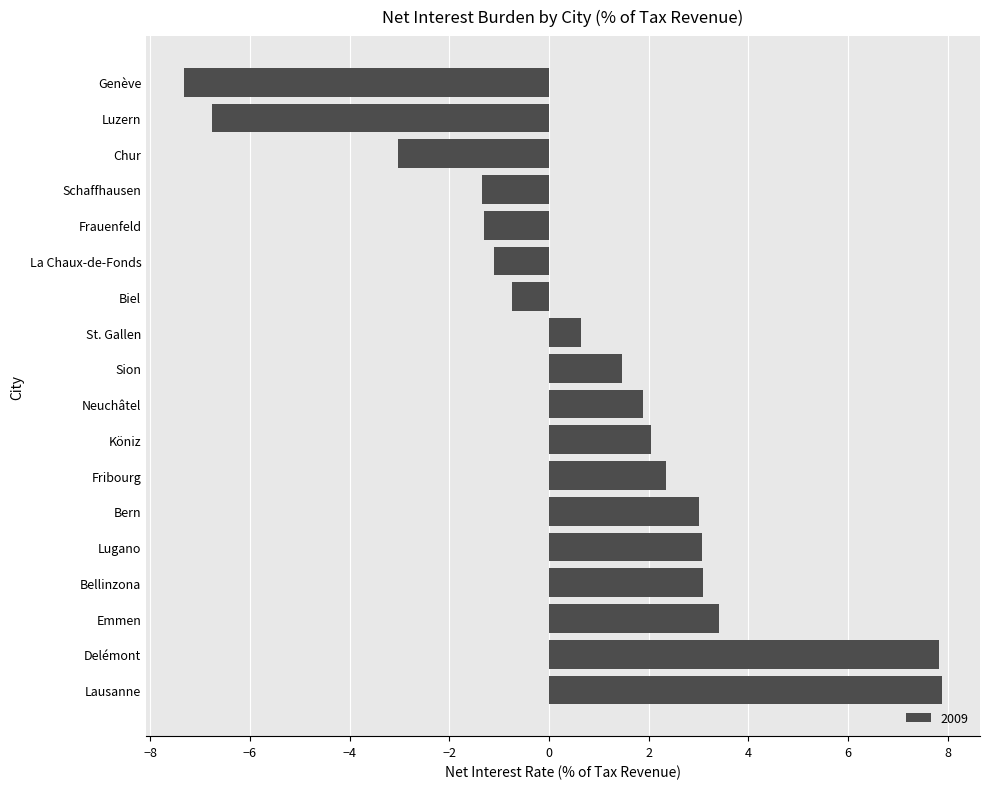

Count the number of categories in the chart.

18